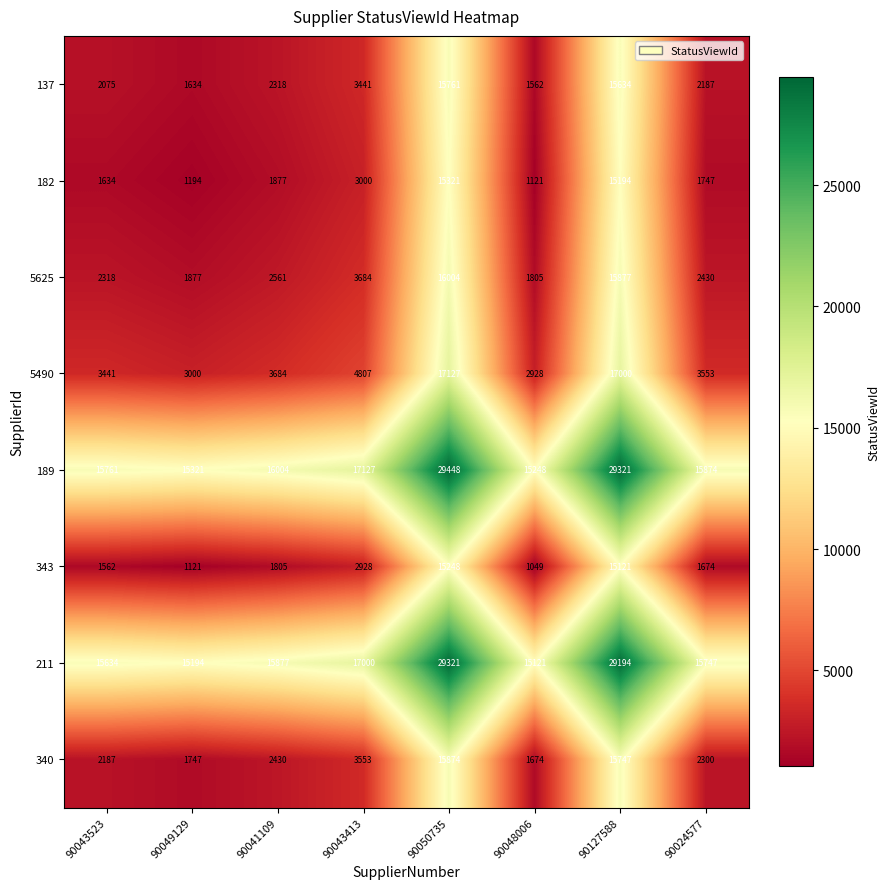

Is it true that 5490 equals 4492 at 90049129?

False